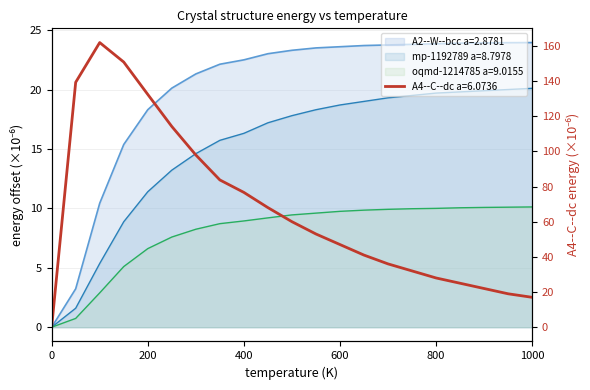

The value of A4--C--dc a=6.0736 at 50 is 139.3. True or false?

True